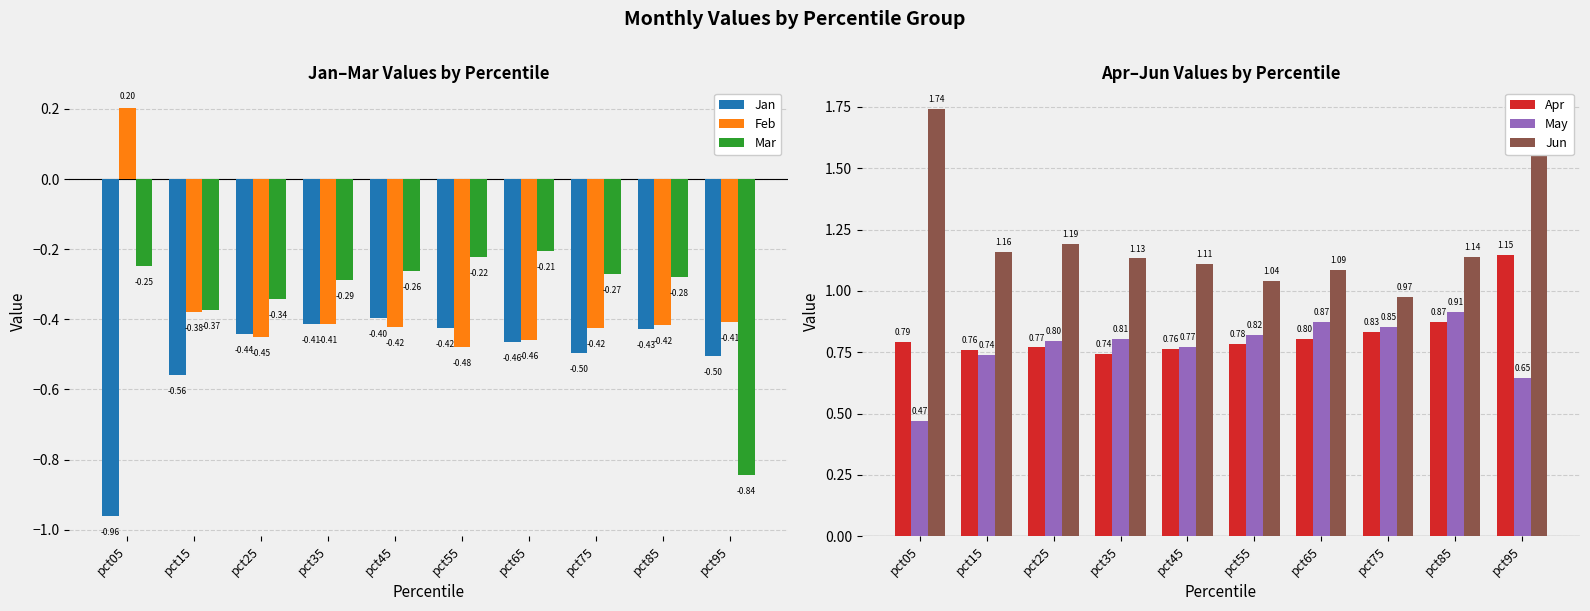

At how many categories does at least one series exceed 1?

9